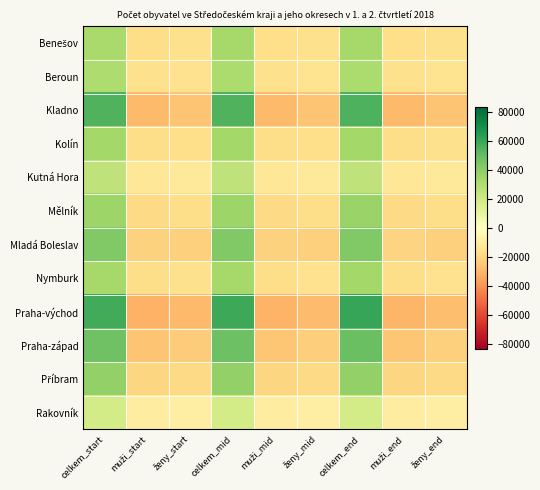

Rank the series by their maximum value, from lowest to highest.

Rakovník, Kutná Hora, Beroun, Benešov, Nymburk, Kolín, Mělník, Příbram, Mladá Boleslav, Praha-západ, Kladno, Praha-východ